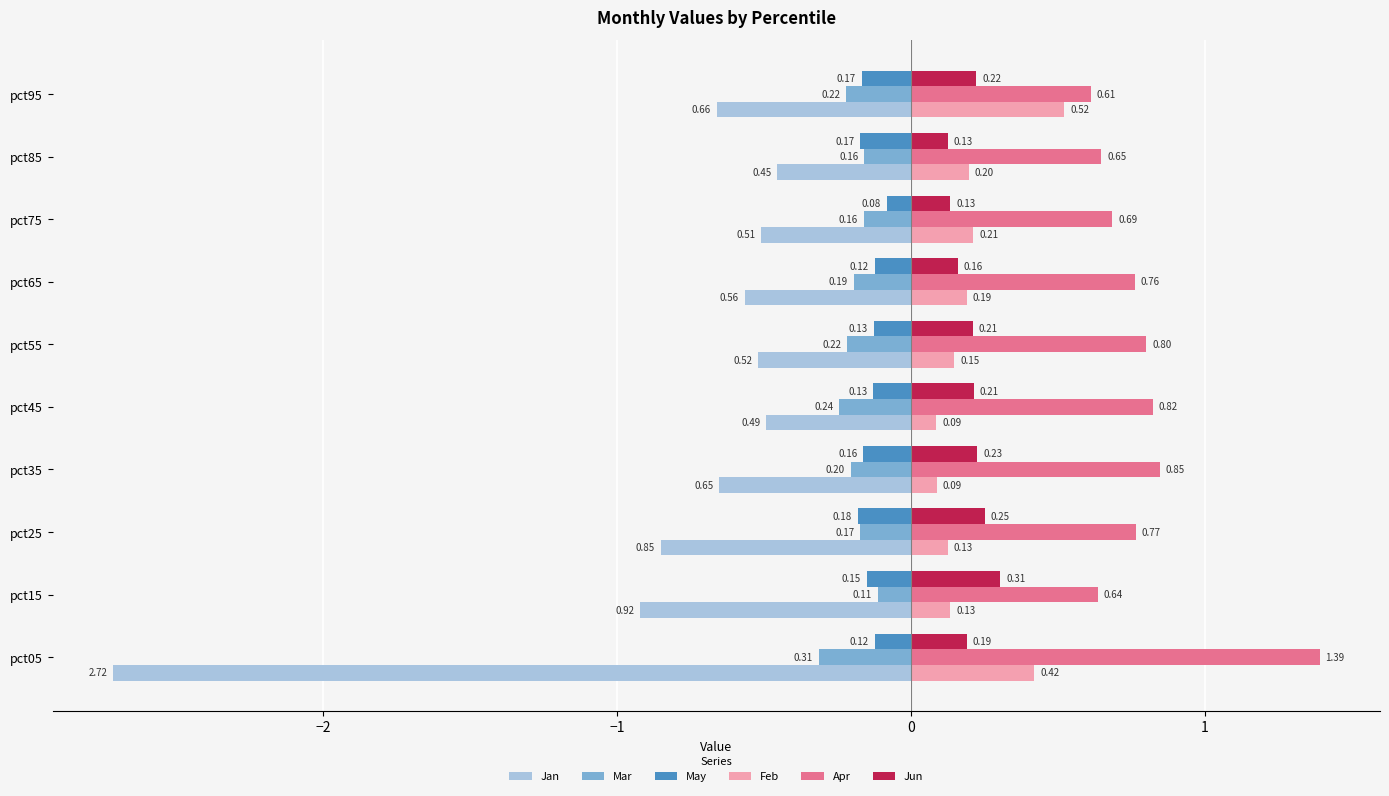

At how many categories does at least one series exceed -1?

10